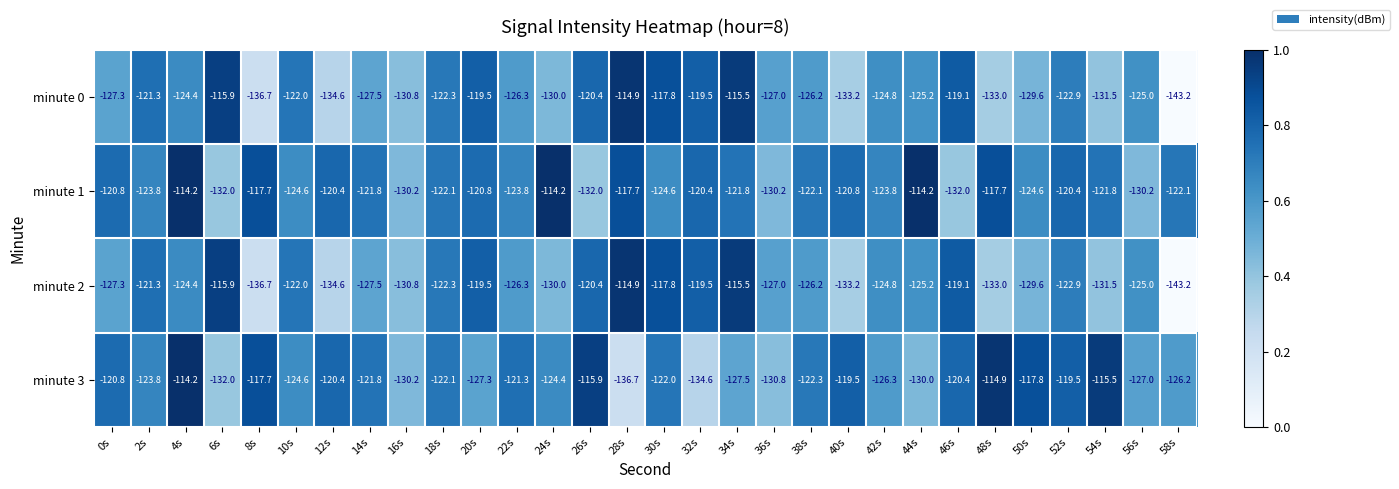

At which category is the sum across all series the highest?

4s